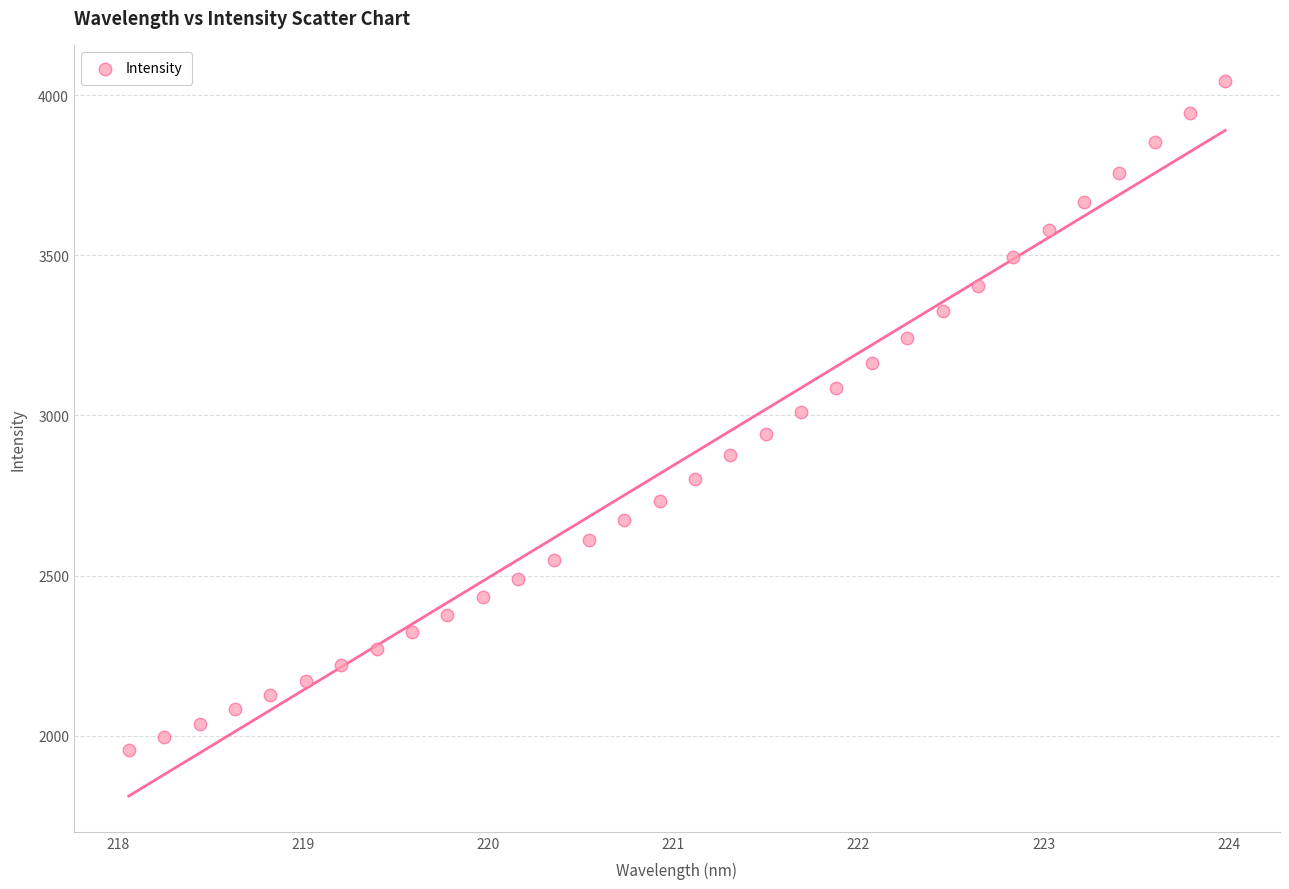

How many points are shown in the scatter plot?

32